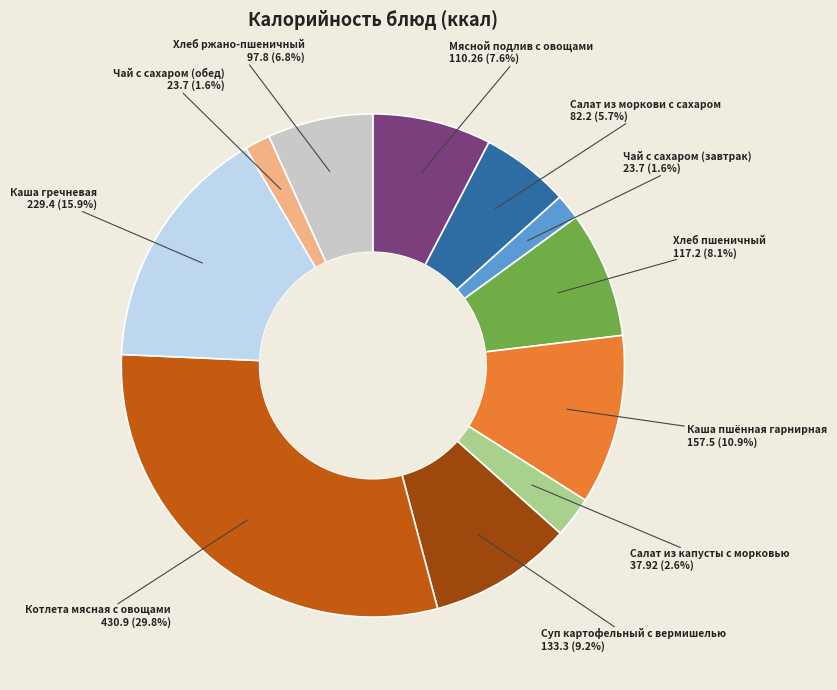

Is there any slice that represents more than half of the pie?

No